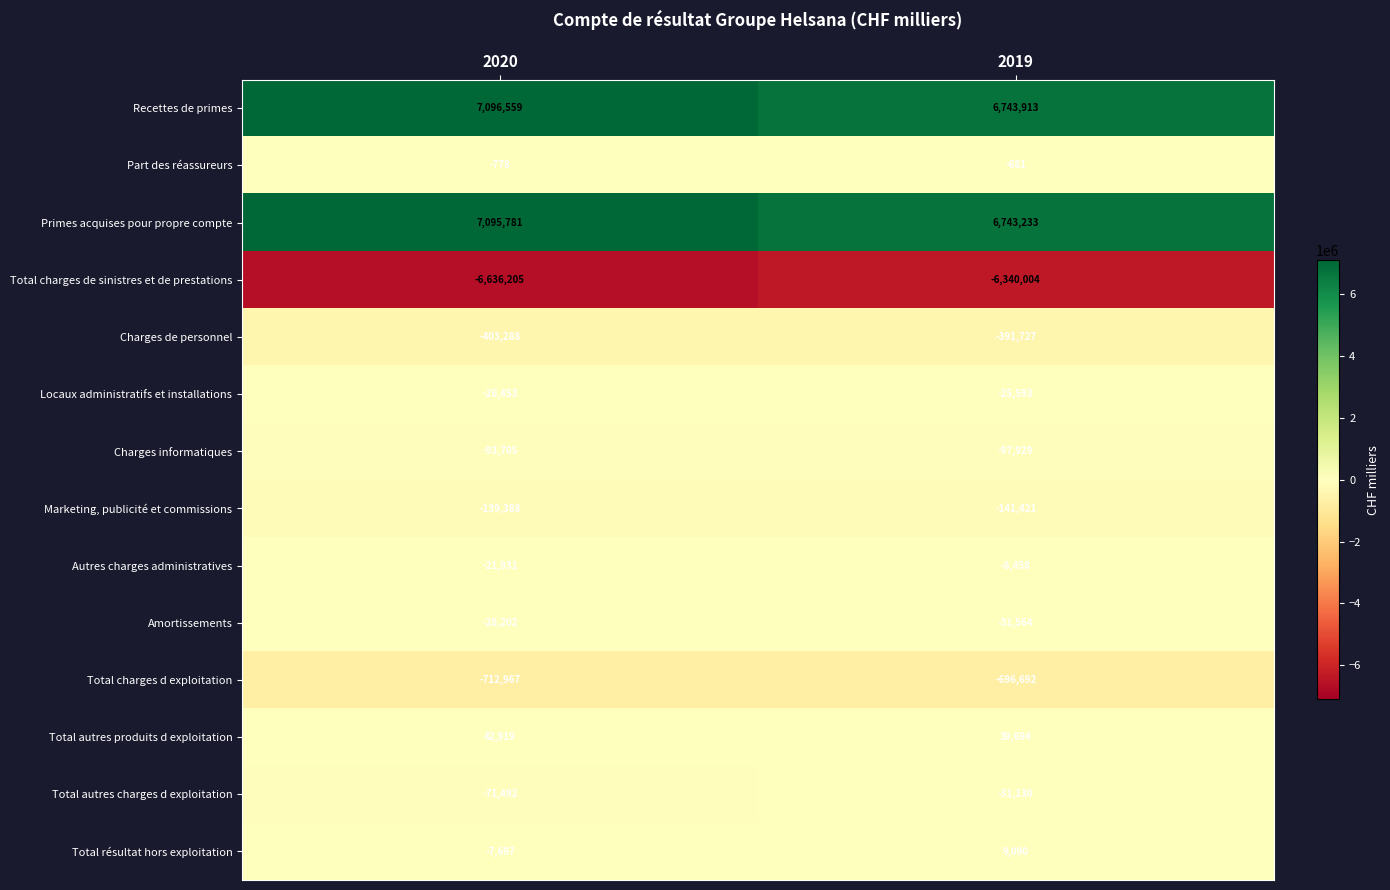

Which series has the widest spread of values?

Recettes de primes